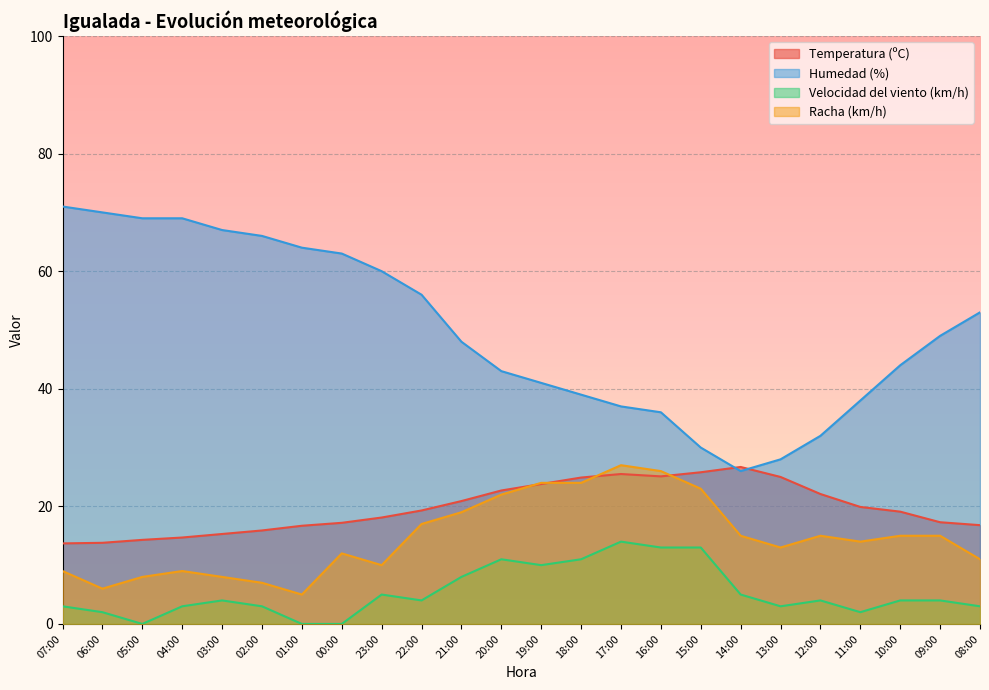

Which series has the largest range (max minus min)?

Humedad (%)